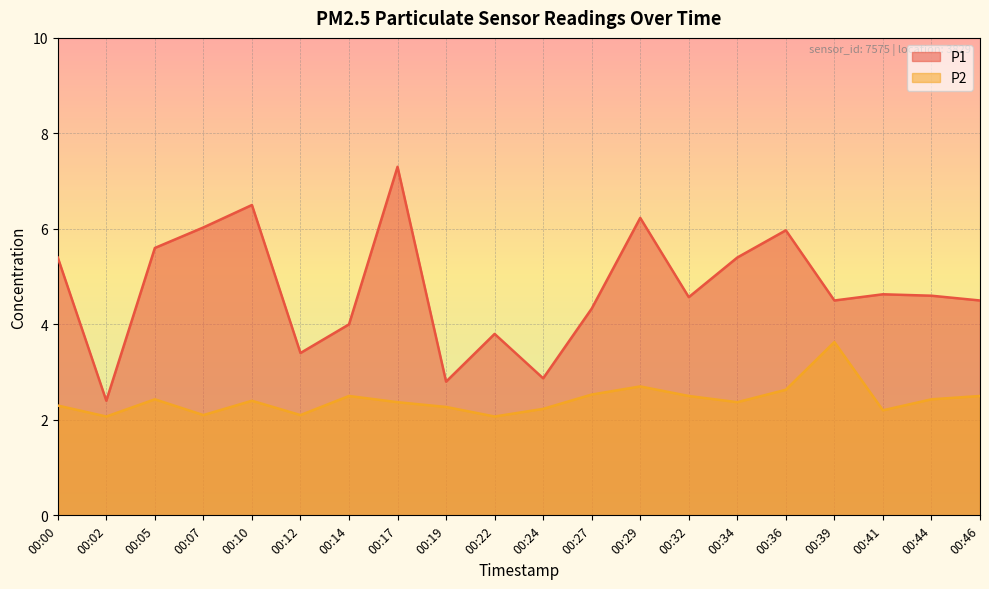

True or false: P2 and P1 intersect in this chart.

False